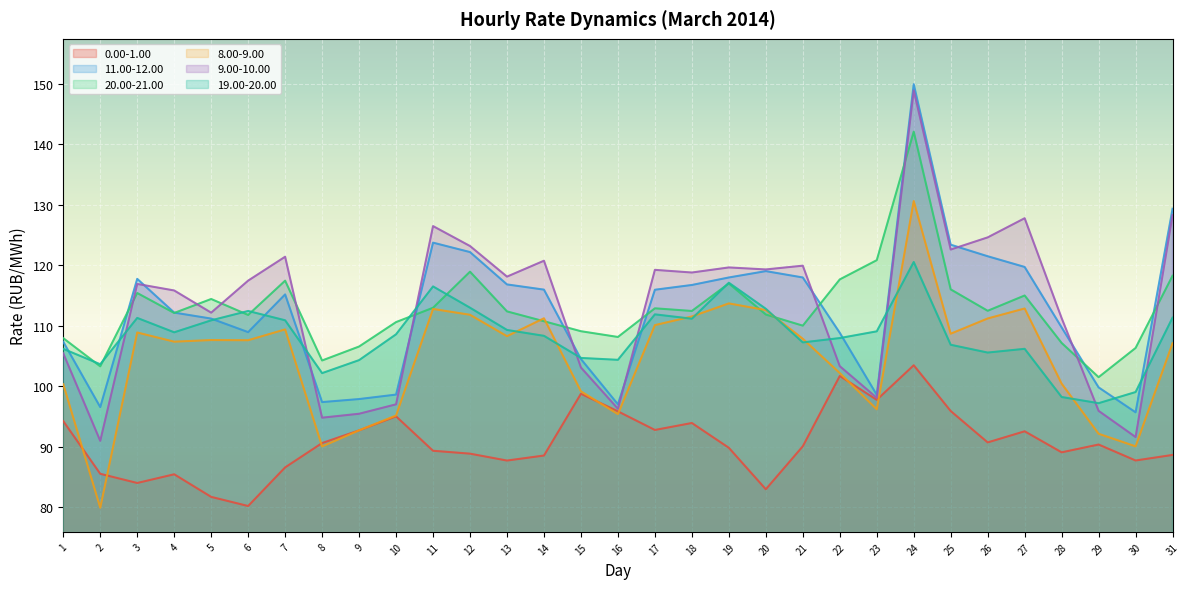

What is the sum of the 11.00-12.00 values at 27 and 17?

235.7